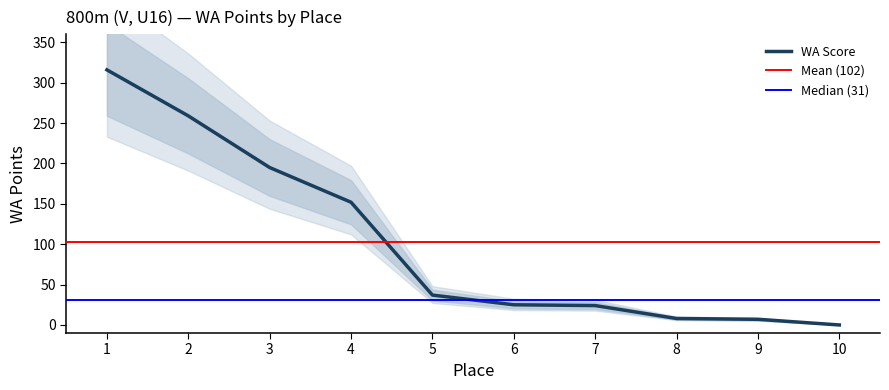

At which label is the value closest to 158?

4